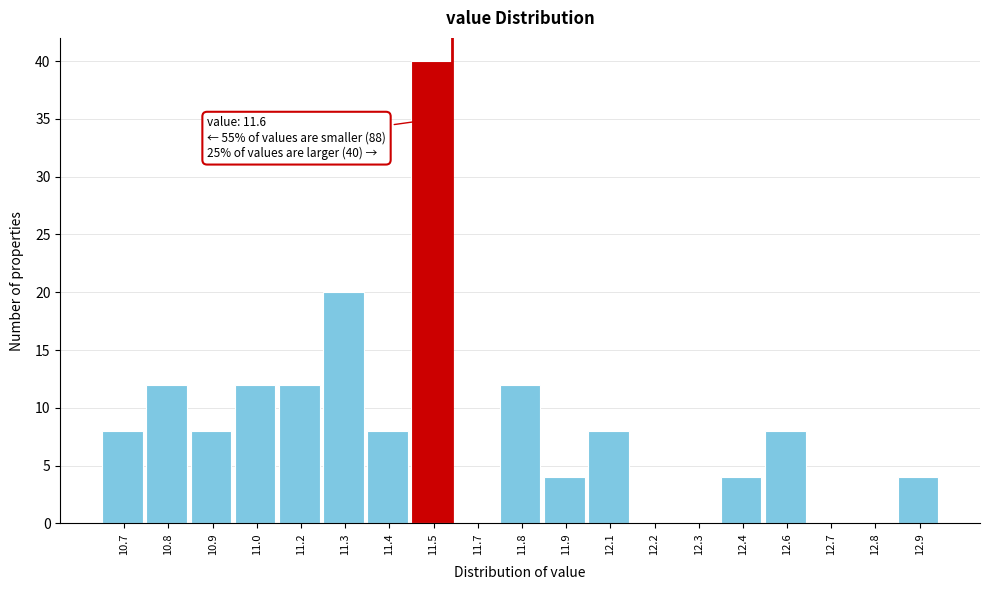

Reading right to left, extract all data points from this chart.

12.9=4	12.8=0	12.7=0	12.6=8	12.4=4	12.3=0	12.2=0	12.1=8	11.9=4	11.8=12	11.7=0	11.5=40	11.4=8	11.3=20	11.2=12	11.0=12	10.9=8	10.8=12	10.7=8